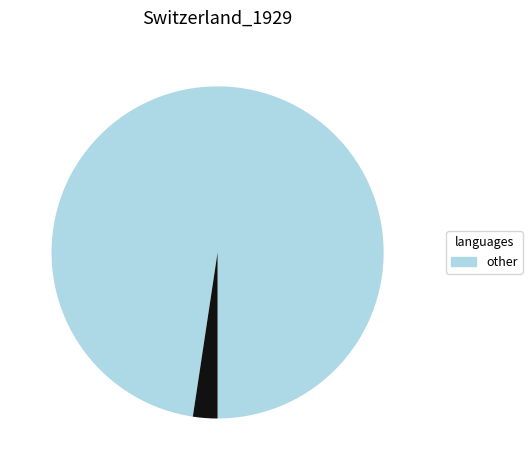

Is there any slice that represents more than half of the pie?

Yes